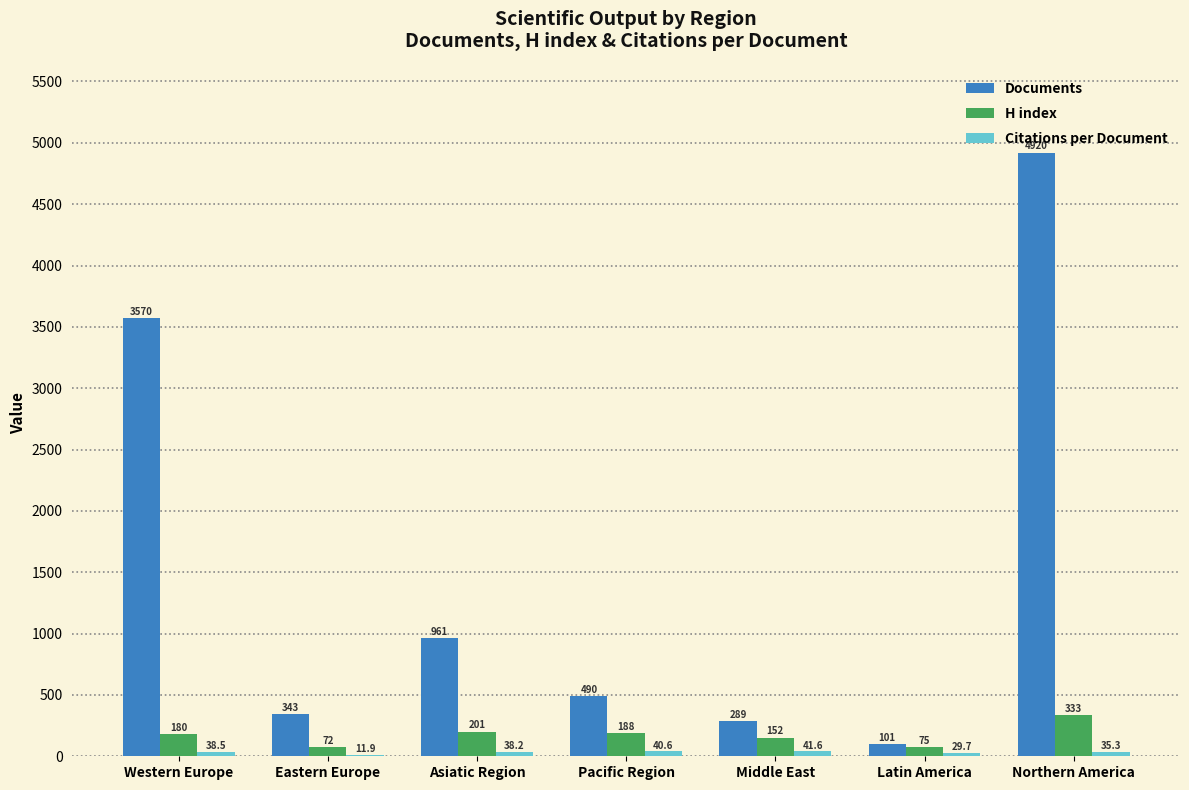

What is the difference between the H index values at Latin America and Asiatic Region?

126.0